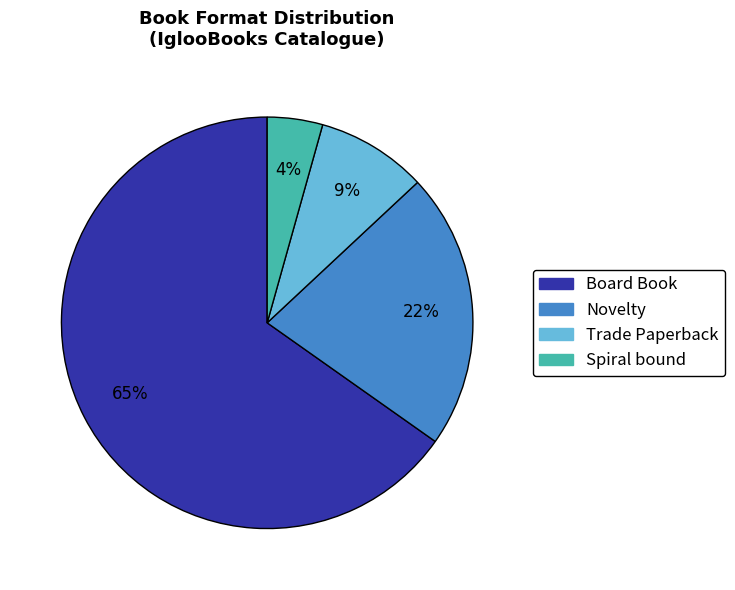

Is it true that Board Book is 65% of the pie?

True